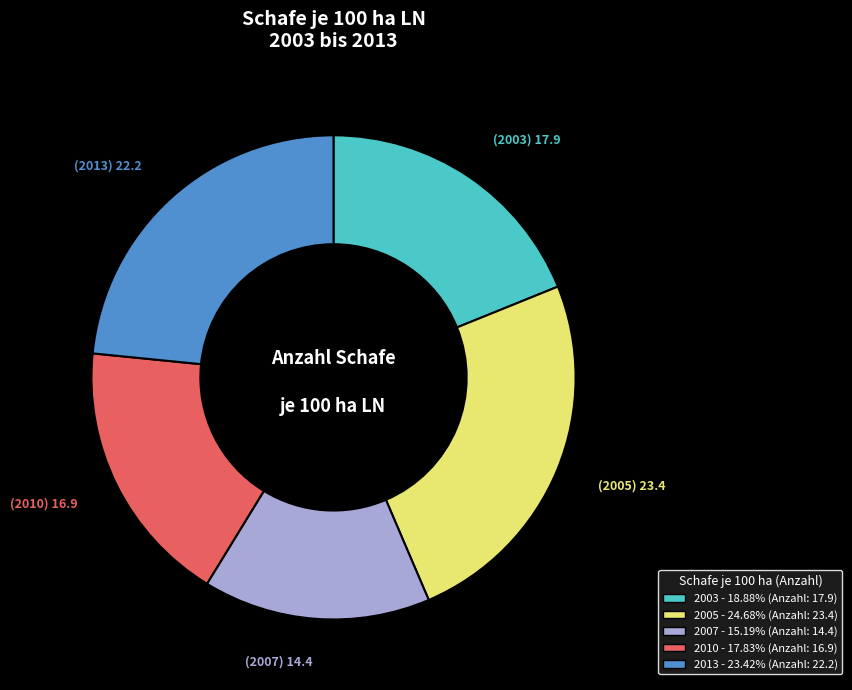

Which category has the smallest portion of the pie?

2007